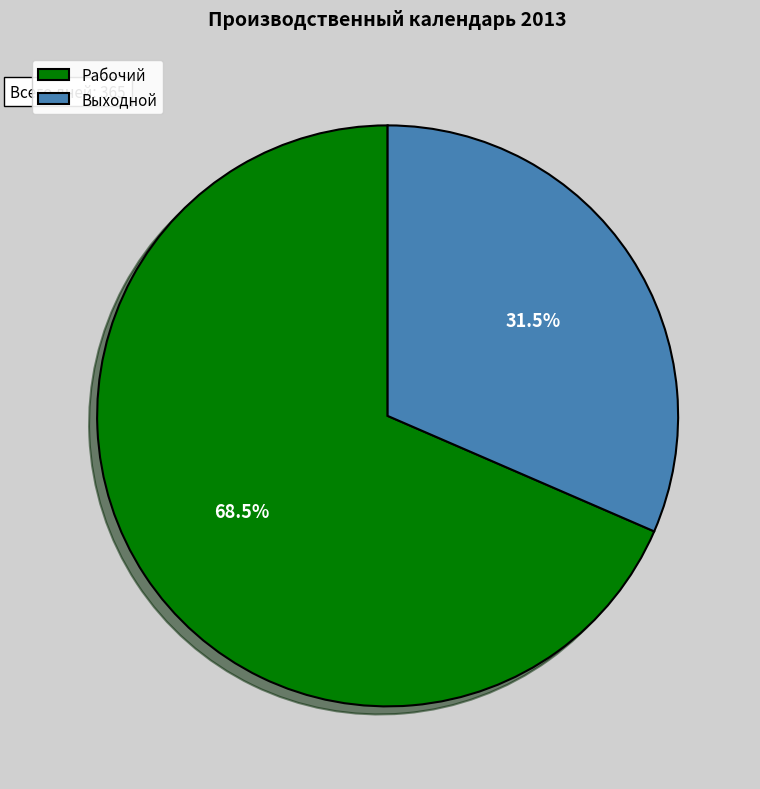

To the nearest percent, what is the difference between the Рабочий and Выходной slice percentages?

37%